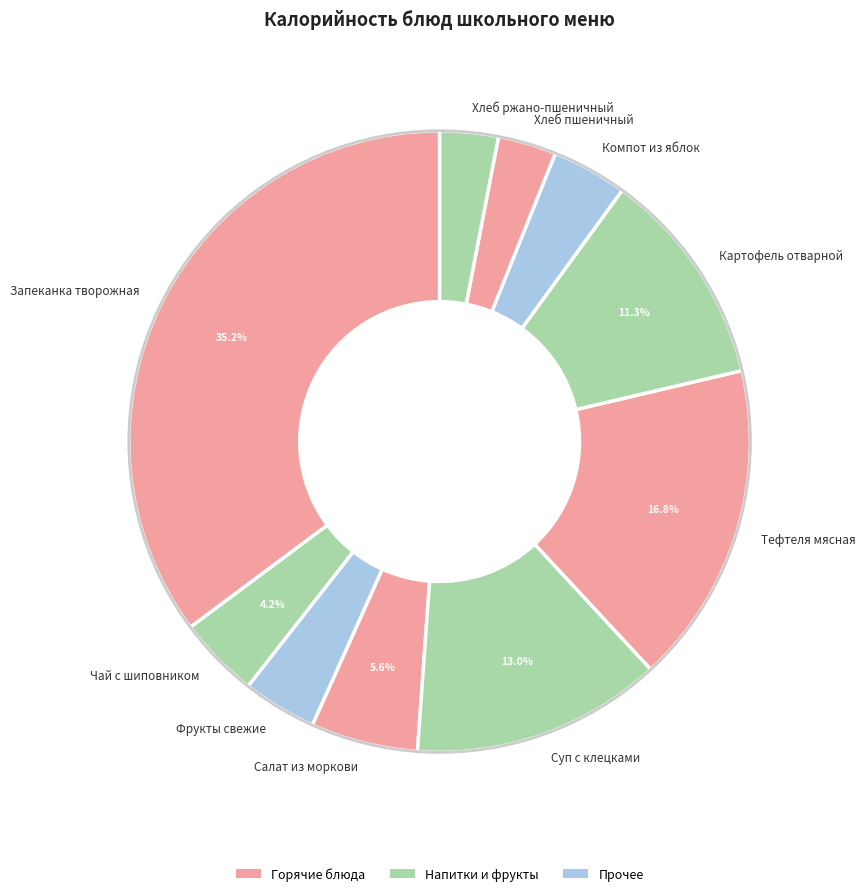

Approximately how many times larger is the value at Хлеб пшеничный compared to Салат из моркови?

0.5